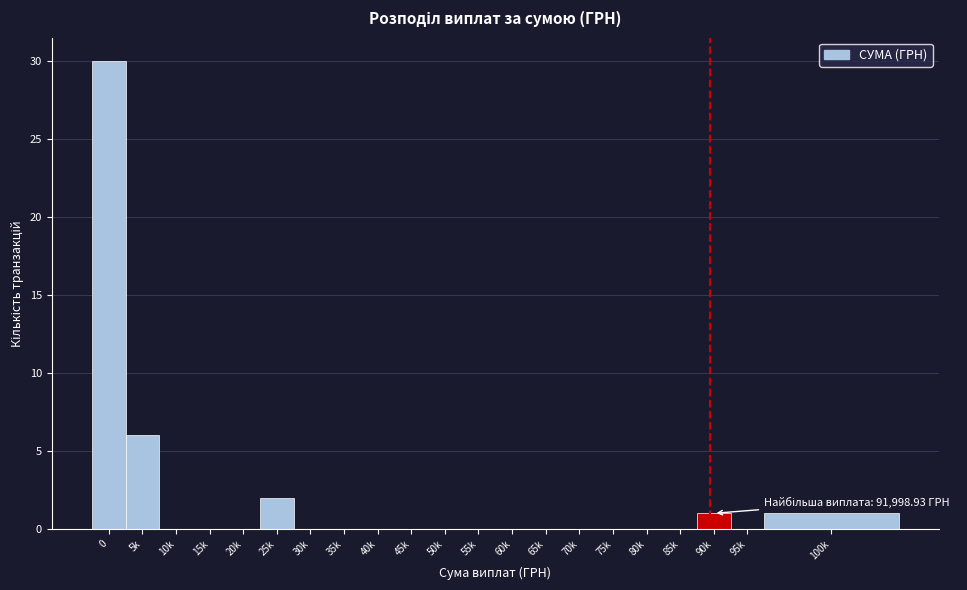

Reading right to left, what are all the values shown in this chart?

100k=1	95k=0	90k=1	85k=0	80k=0	75k=0	70k=0	65k=0	60k=0	55k=0	50k=0	45k=0	40k=0	35k=0	30k=0	25k=2	20k=0	15k=0	10k=0	5k=6	0=30